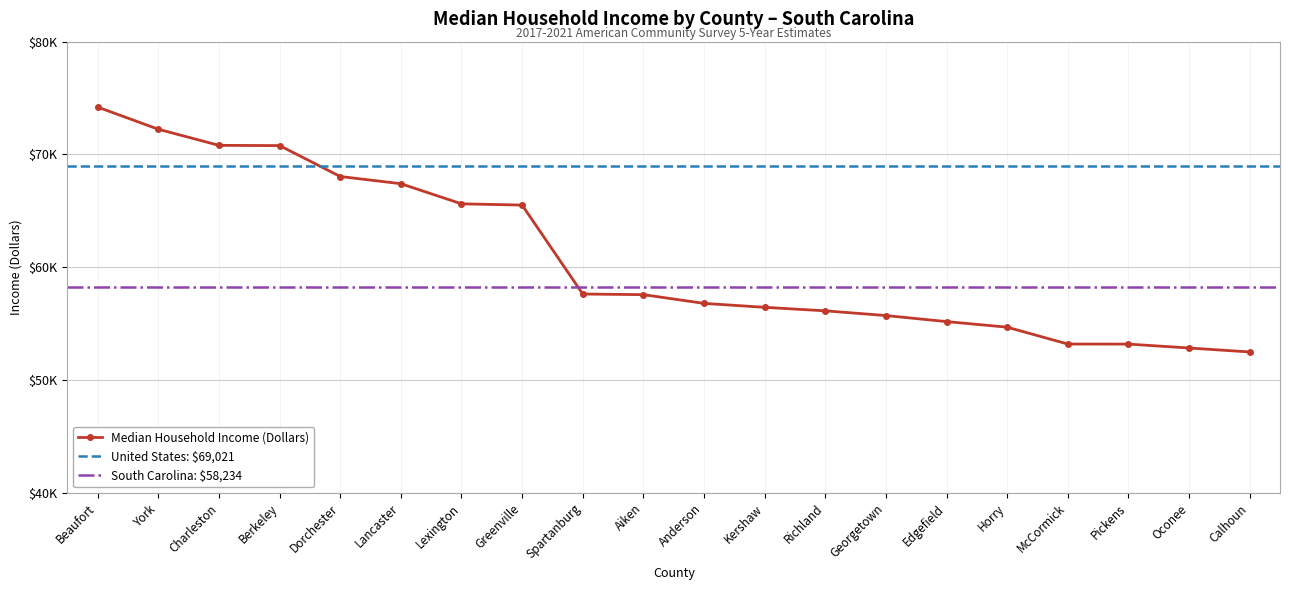

Between Pickens and York, which is larger?

York